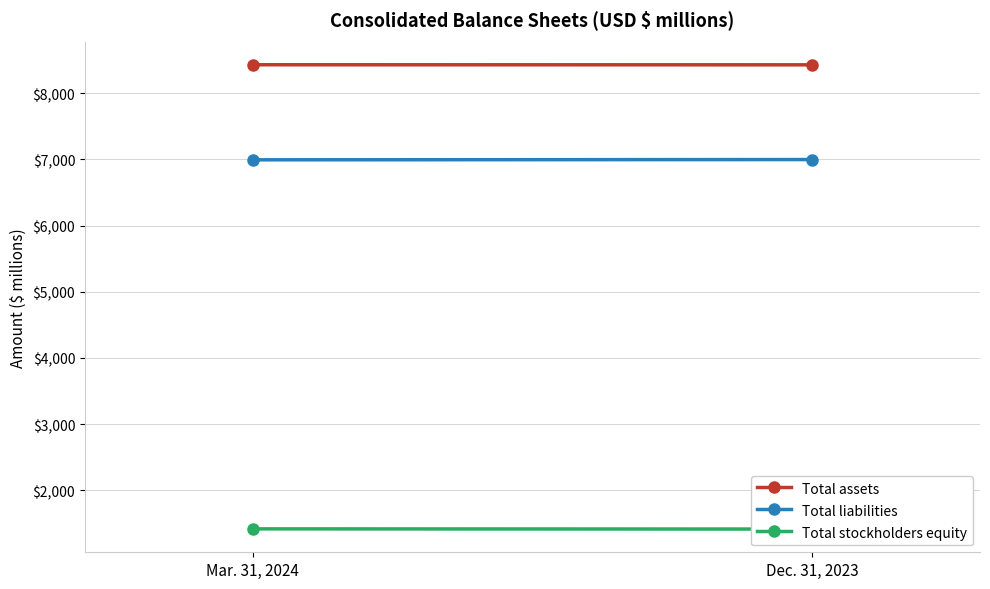

At which label is Total liabilities closest to 6995?

Mar. 31, 2024